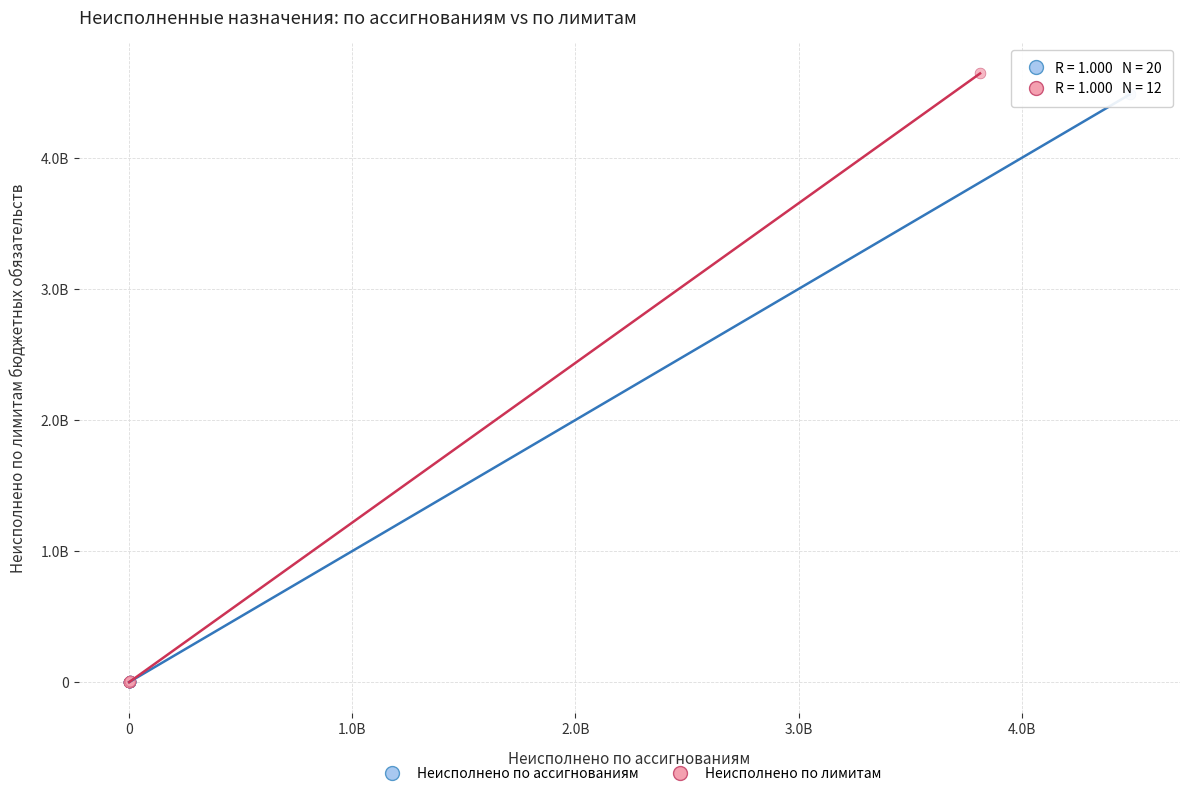

What are all the series names shown in the legend?

Неисполнено по ассигнованиям, Неисполнено по лимитам